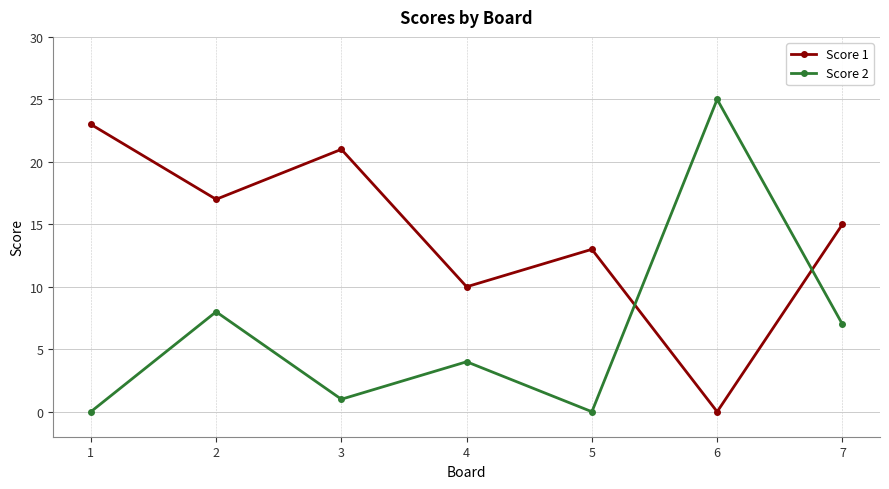

How many values in the Score 1 series are below 15?

3